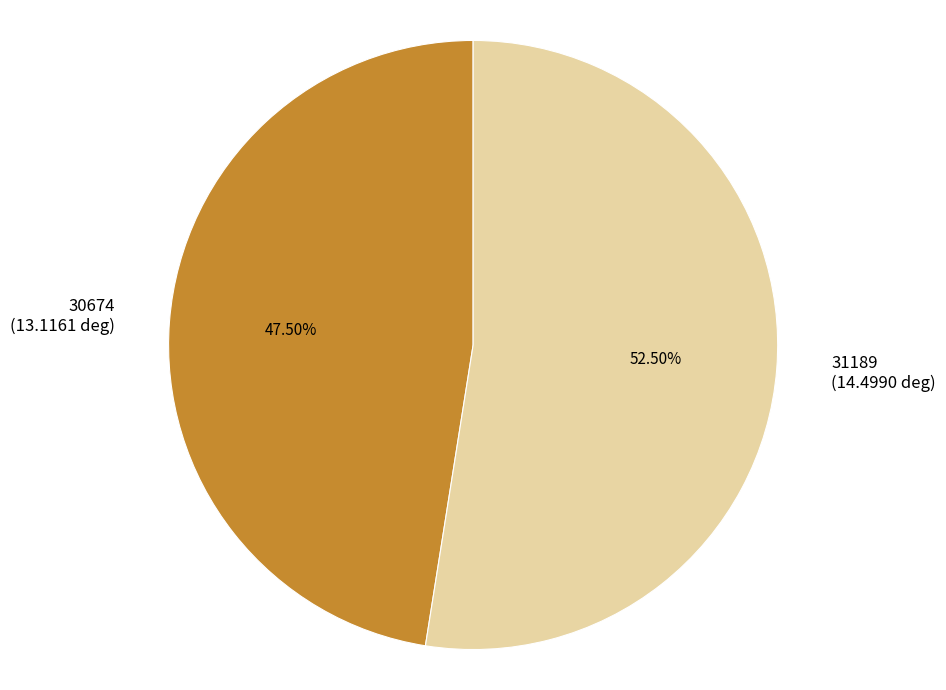

How many segments does this pie chart have?

2